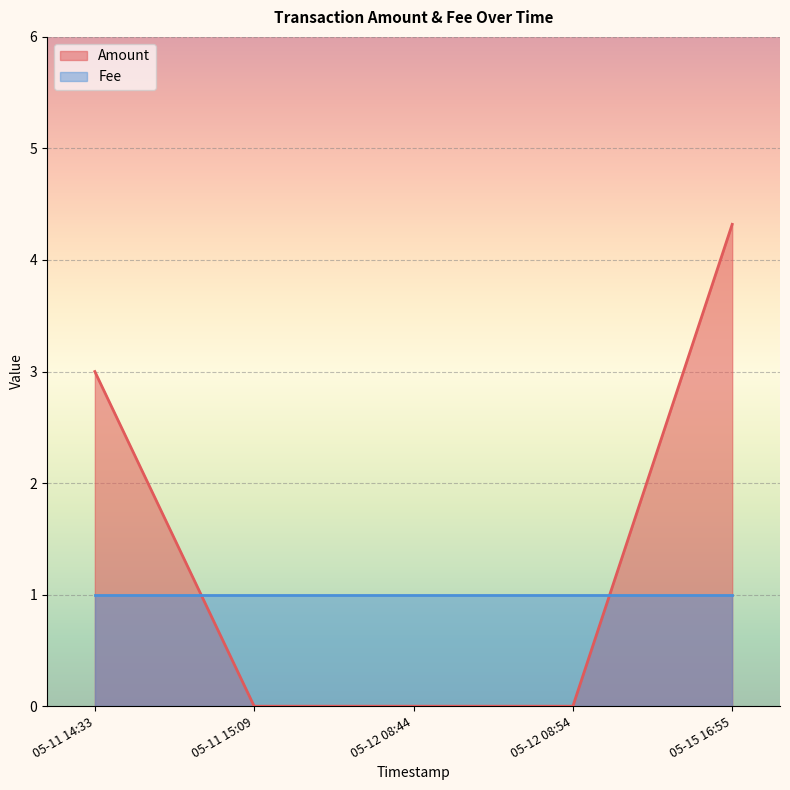

Which series changed the most between 2017-05-12 08:54:40 and 2017-05-11 14:33:12?

Amount